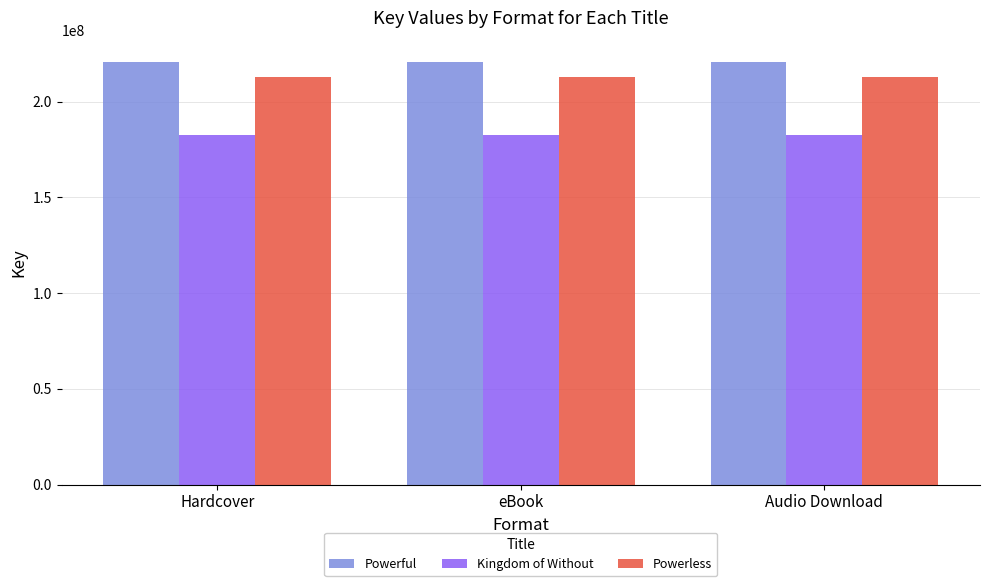

What value does the Powerless series have at Audio Download?

213122766